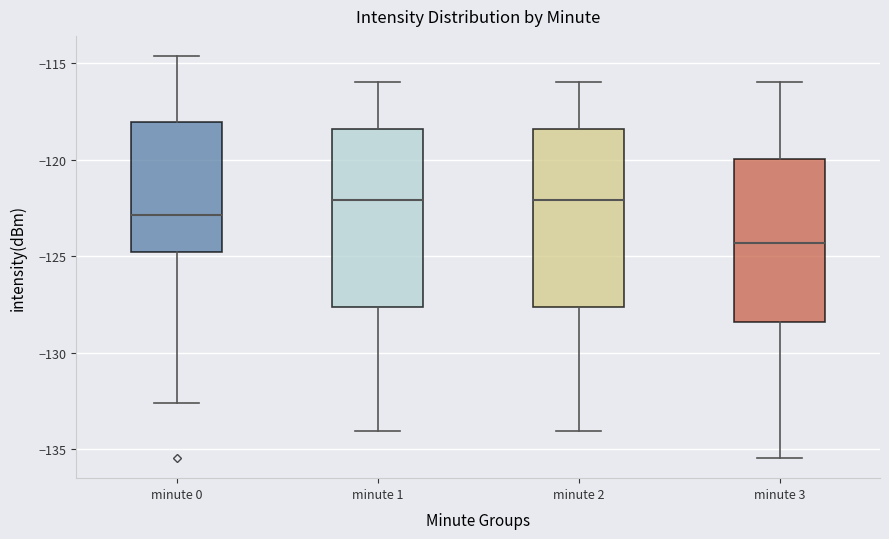

Reading left to right, read every box against the y-axis: the position of its median line, the range the box covers, and the ends of its whiskers. The values are not printed on the chart, so give them approximately, as read against the axis.

minute 0: median -123.0, box -125.0 to -118.0, whiskers -132.5 to -114.5
minute 1: median -122.0, box -127.5 to -118.5, whiskers -134.0 to -116.0
minute 2: median -122.0, box -127.5 to -118.5, whiskers -134.0 to -116.0
minute 3: median -124.5, box -128.5 to -120.0, whiskers -135.5 to -116.0